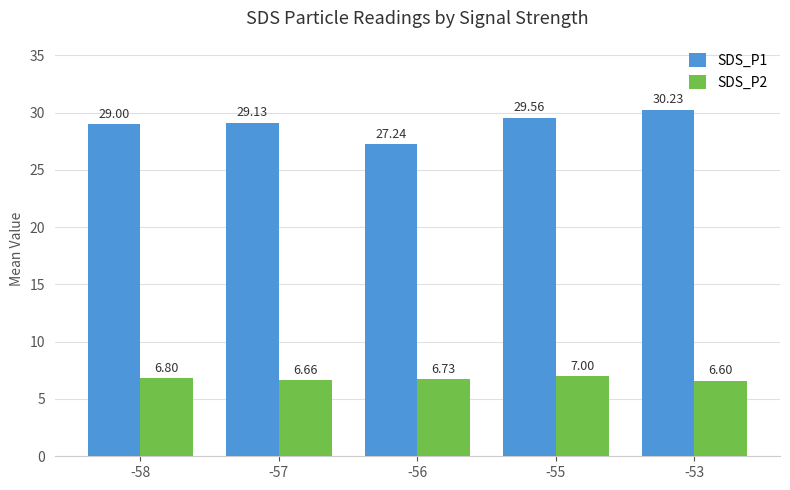

Are the bars grouped side by side (vs. stacked)?

Yes